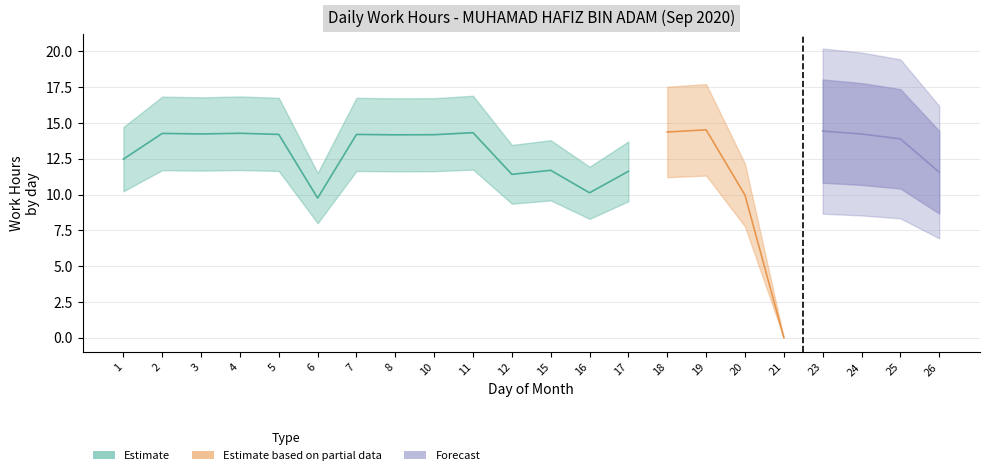

True or false: Estimate based on partial data and Forecast intersect in this chart.

False